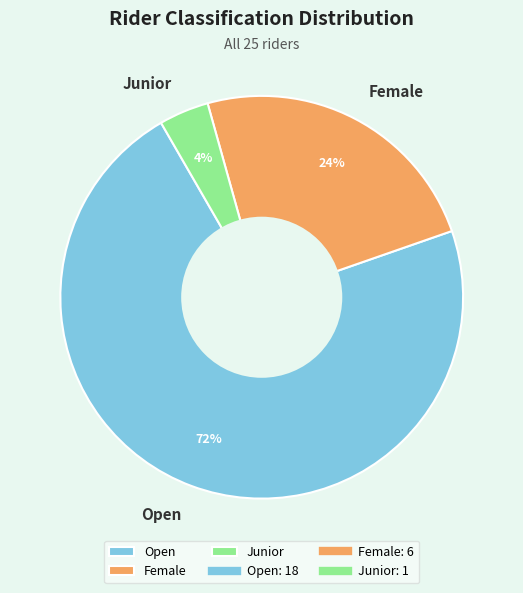

Count the number of slices in the pie.

3